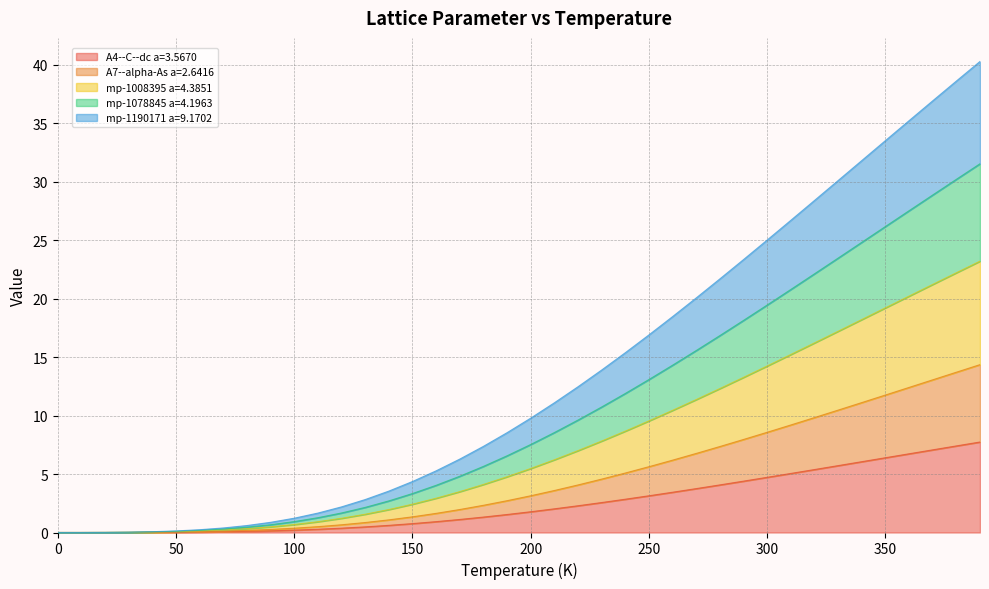

Which series has the largest total across all categories?

mp-1008395 a=4.3851